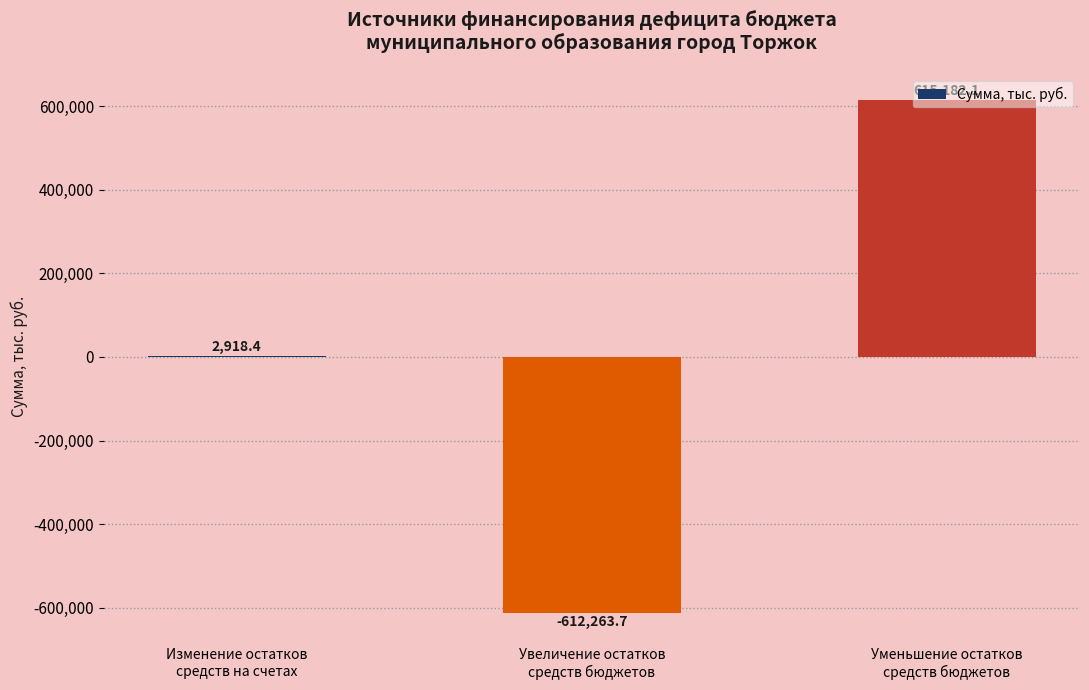

What is the change in value from Изменение остатков
средств на счетах to Увеличение остатков
средств бюджетов?

-615182.1